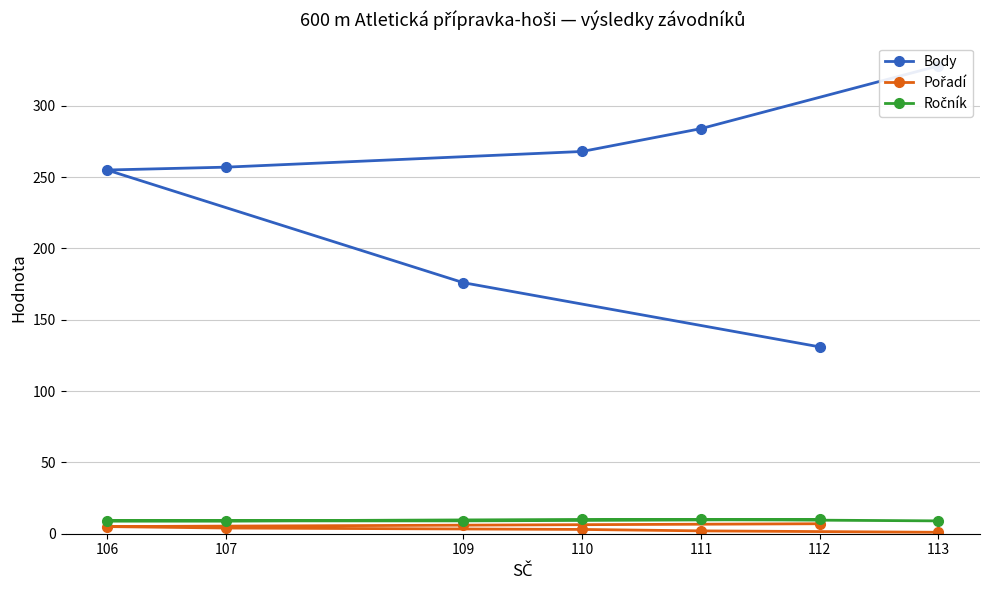

Reading left to right, list all the values displayed in this chart.

Body: 113=328	111=284	110=268	107=257	106=255	109=176	112=131
Pořadí: 113=1	111=2	110=3	107=4	106=5	109=6	112=7
Ročník: 113=9	111=10	110=10	107=9	106=9	109=9	112=10